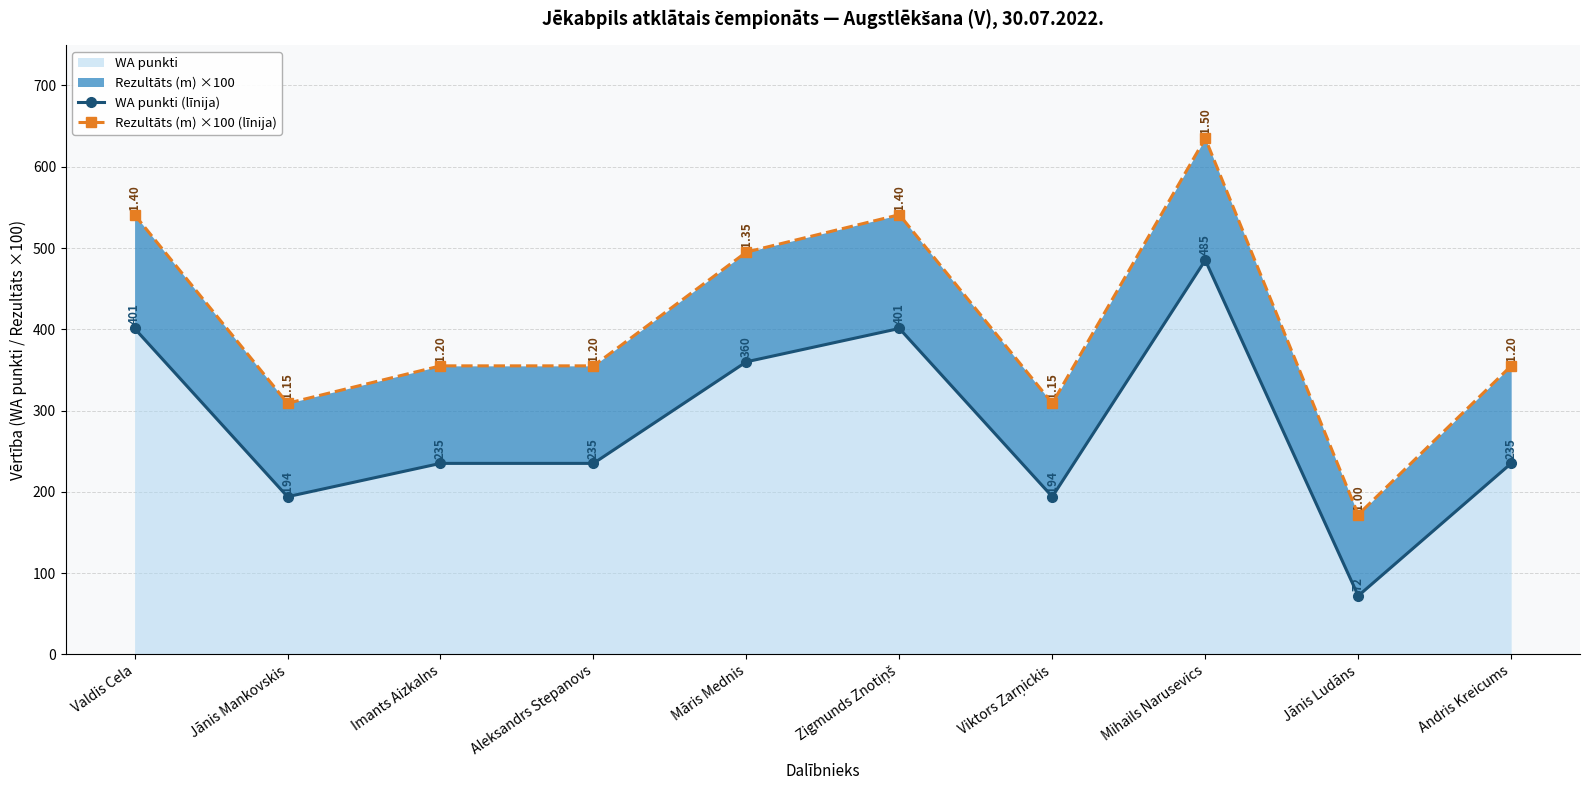

What position from the right is Māris Mednis?

6